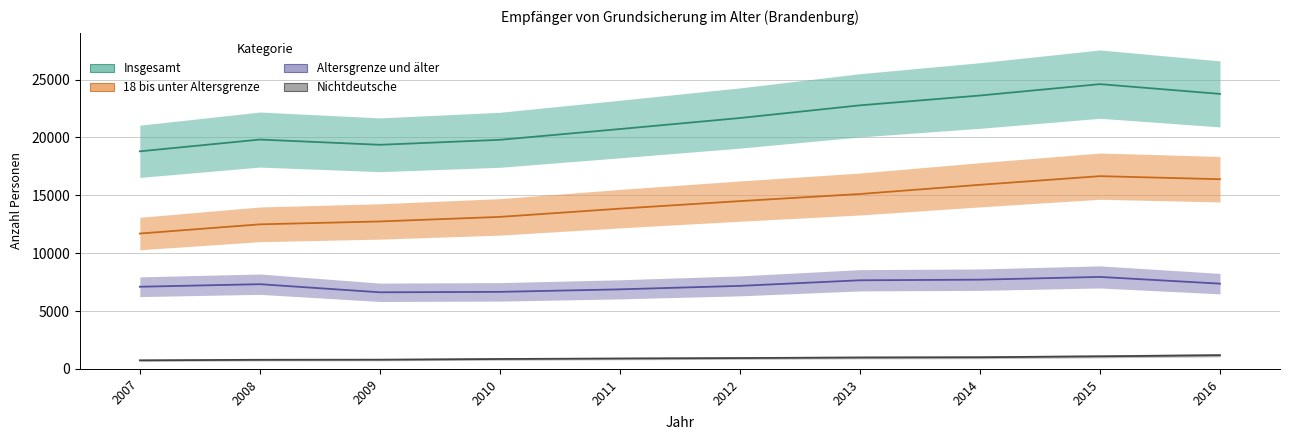

Where is Altersgrenze und älter nearest to the value 7288?

2008